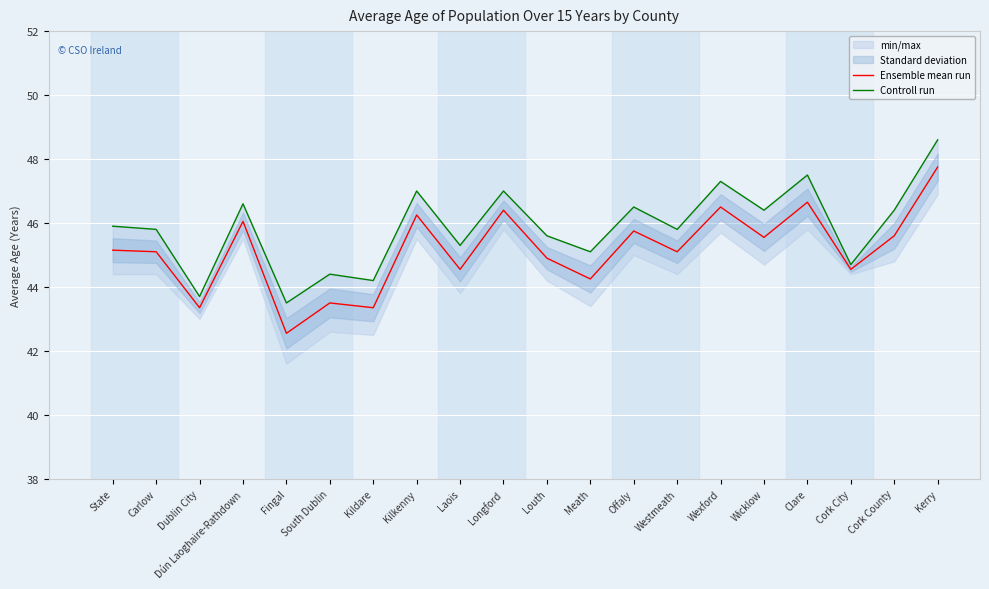

True or false: Controll run and Ensemble mean run cross at least once.

False